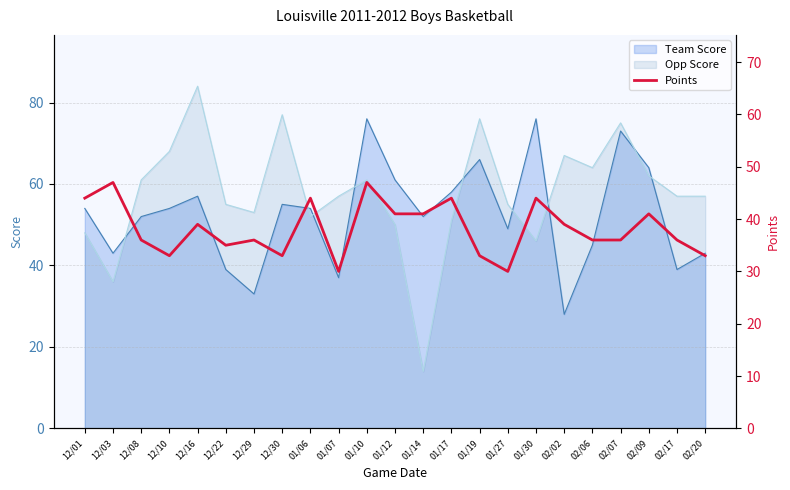

True or false: the data shows 30 at 01/27.

True